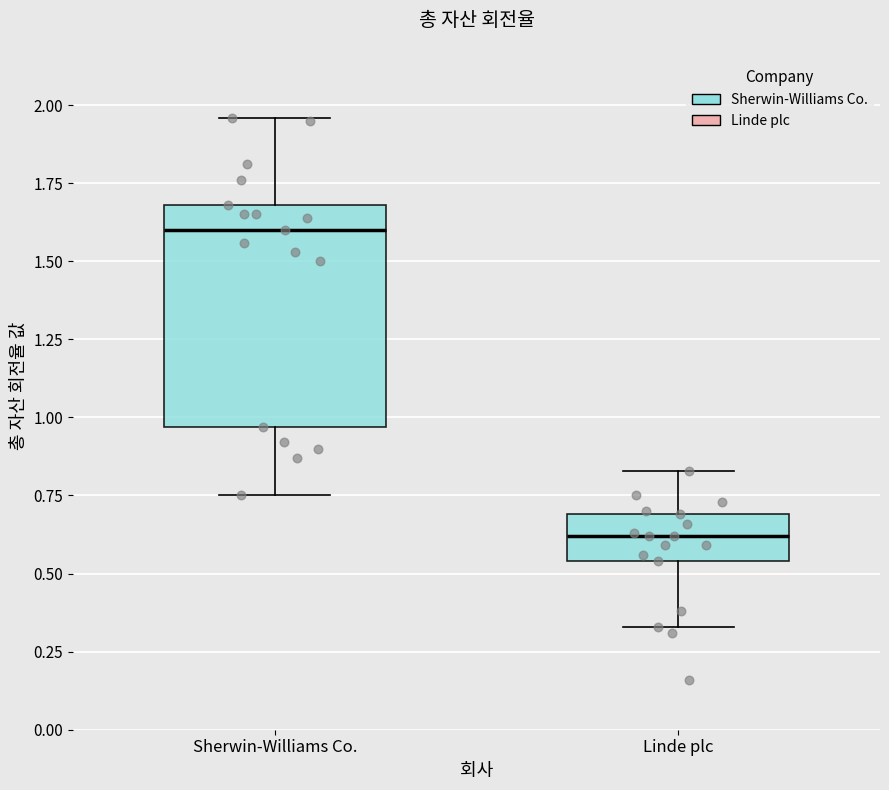

Reading left to right, transcribe this box plot: for each box, give where its median line is, the range the box spans, and where its two whiskers end, as read against the y-axis. The values are not printed on the chart, so give them approximately, as read against the axis.

Sherwin-Williams Co.: median 1.60, box 0.95 to 1.70, whiskers 0.75 to 1.95
Linde plc: median 0.60, box 0.55 to 0.70, whiskers 0.35 to 0.85